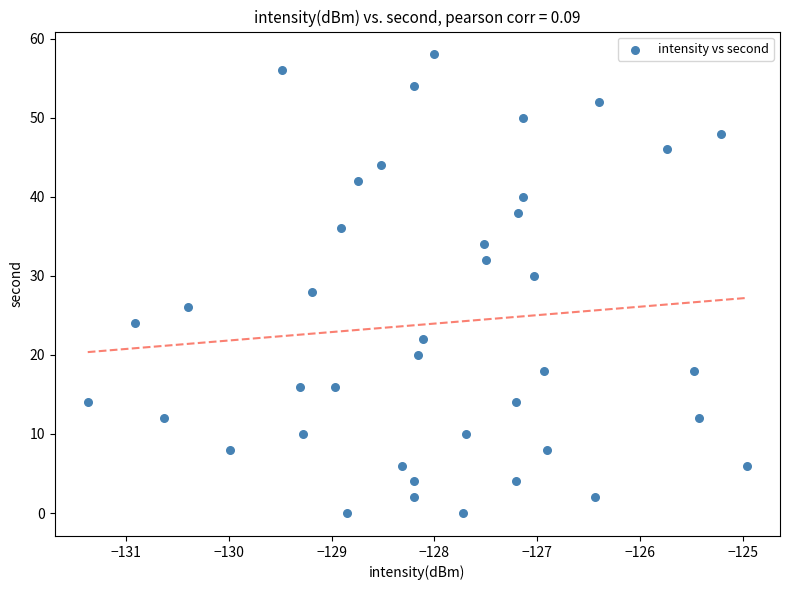

How many data points are displayed?

40